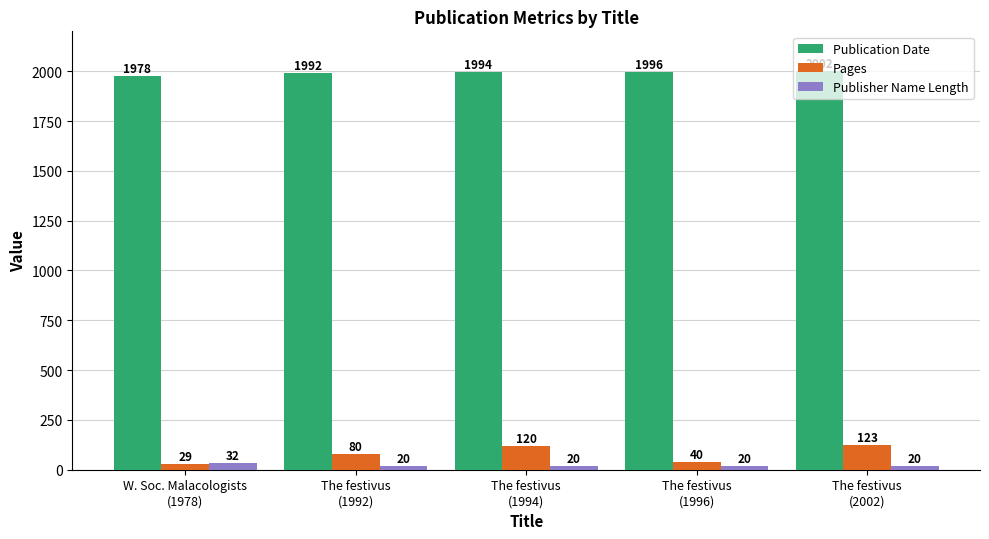

What is the sum of all Publisher Name Length values?

112